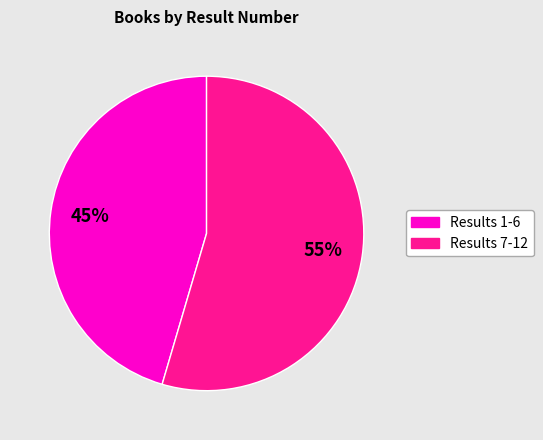

To the nearest percent, what is the average slice percentage?

50%